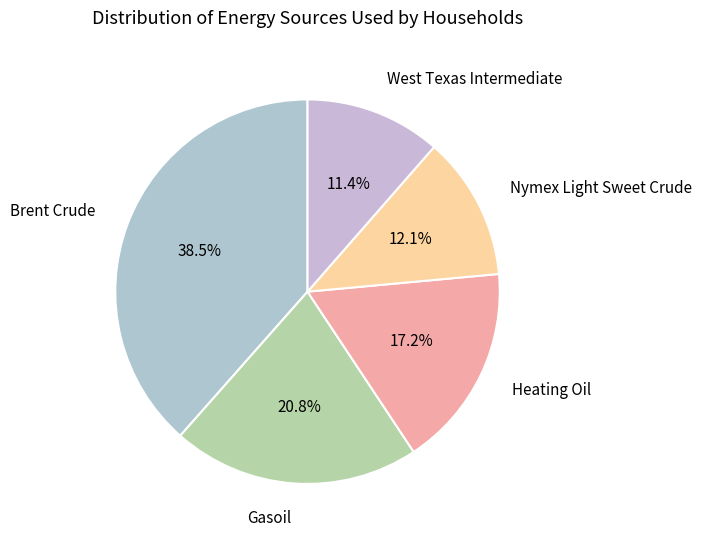

Does Heating Oil represent more than half of the total?

No